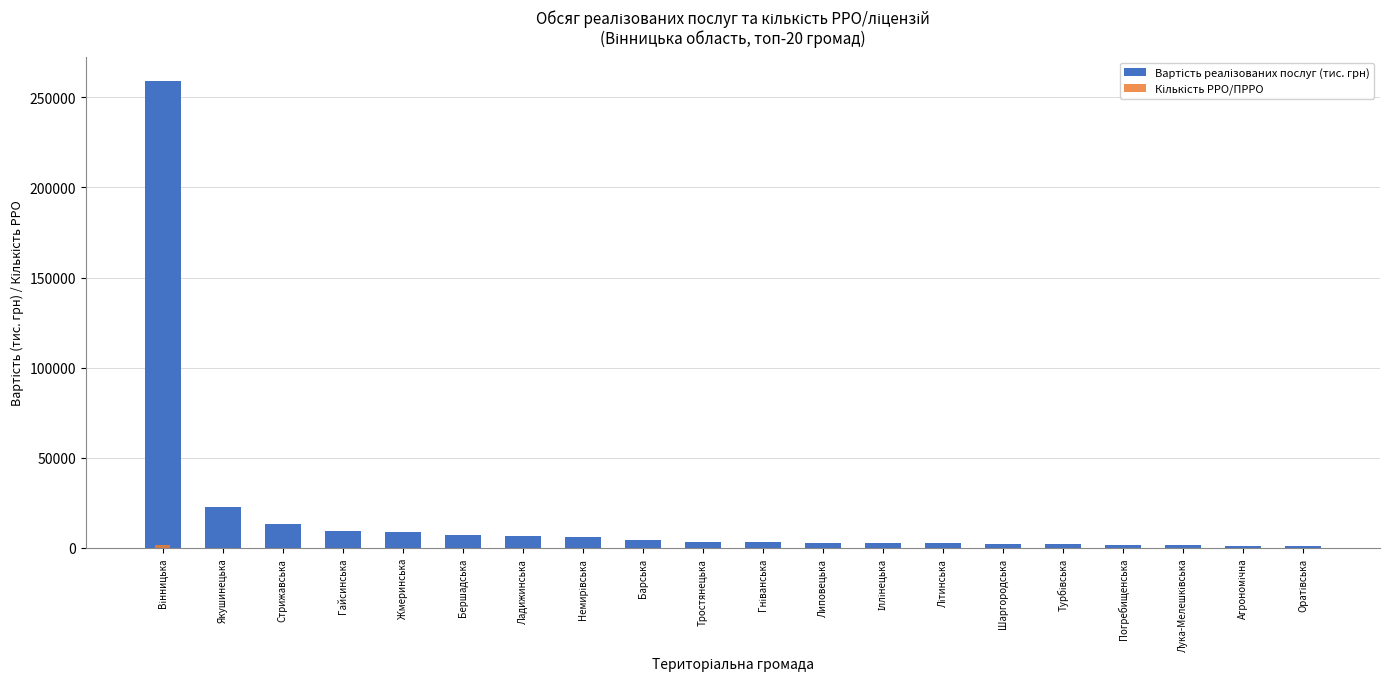

Reading right to left, transcribe all the data shown in this chart.

Вартість реалізованих послуг (тис. грн): 883.5	1353.3	1638.6	1912.2	1940.8	2078.3	2724.3	2735.6	2911.5	3144.8	3178.1	4199.2	5906.4	6655.9	7328.1	8588.2	9344.9	13413.5	22999.6	259257.6
Кількість РРО/ПРРО: 39.0	37.0	47.0	80.0	43.0	59.0	75.0	67.0	55.0	51.0	80.0	107.0	82.0	85.0	125.0	167.0	151.0	64.0	99.0	1728.0